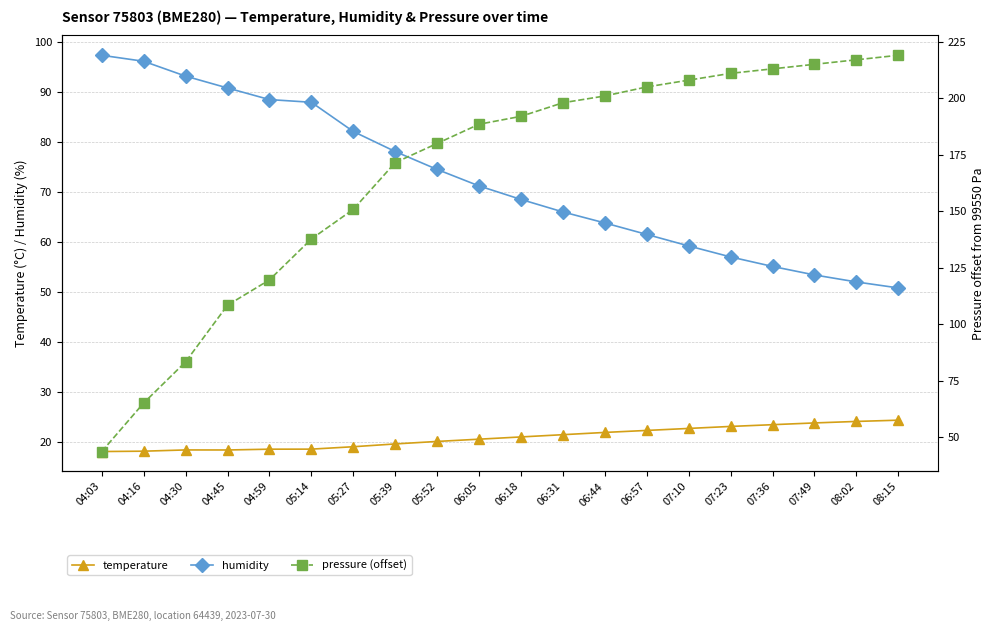

Does the chart have visible grid lines?

Yes